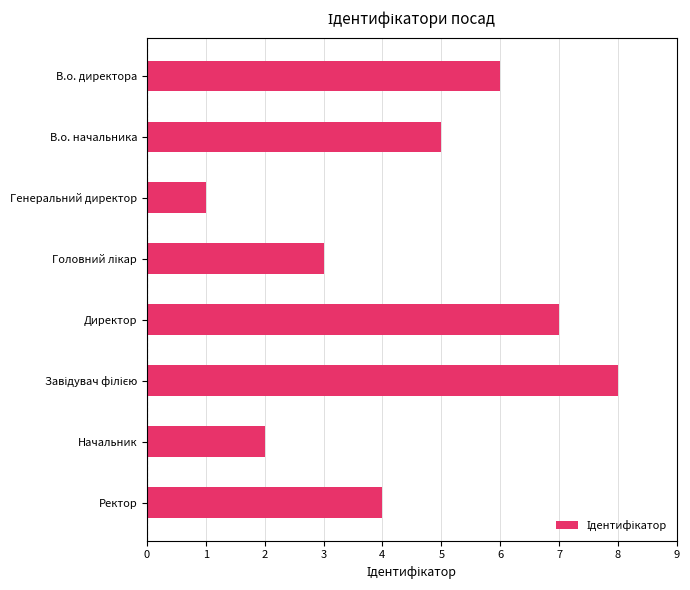

At which category does the chart reach its minimum across all series?

Генеральний директор